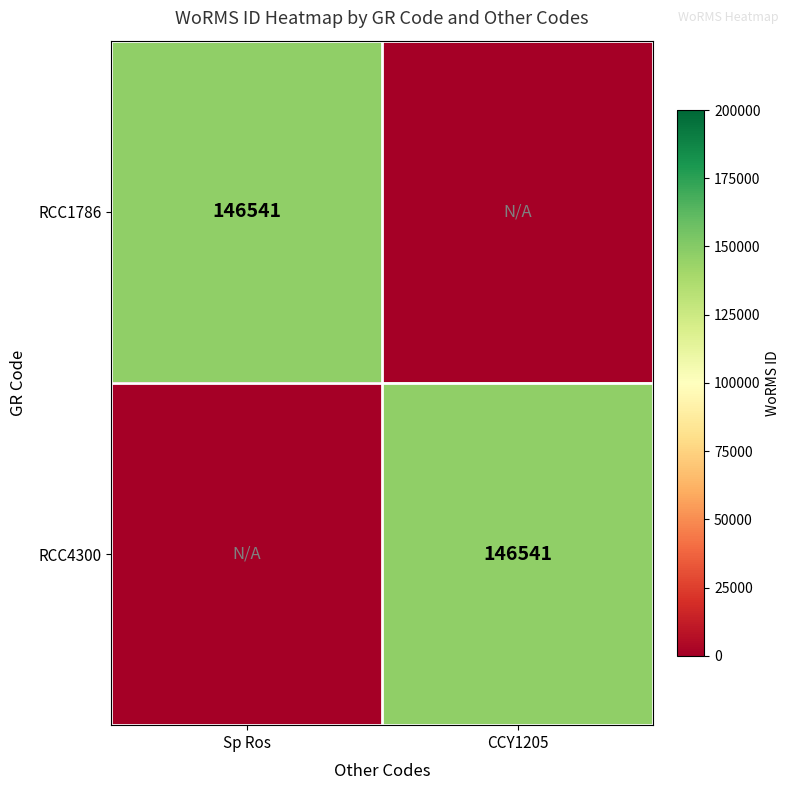

Which category has the highest value across all series?

Sp Ros